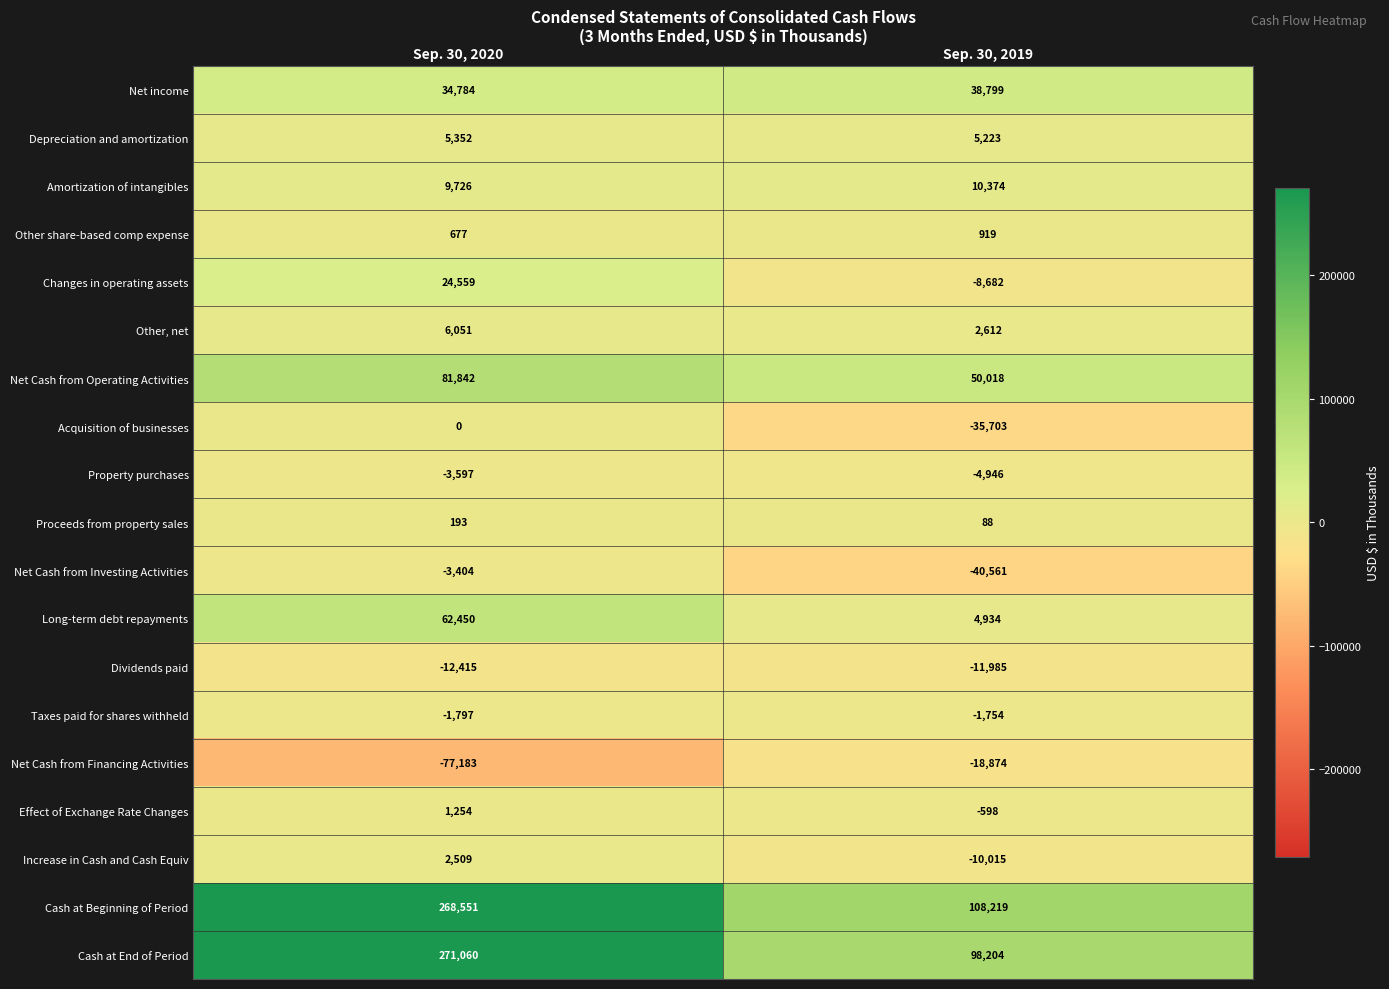

What is the sum of all Changes in operating assets values?

15877